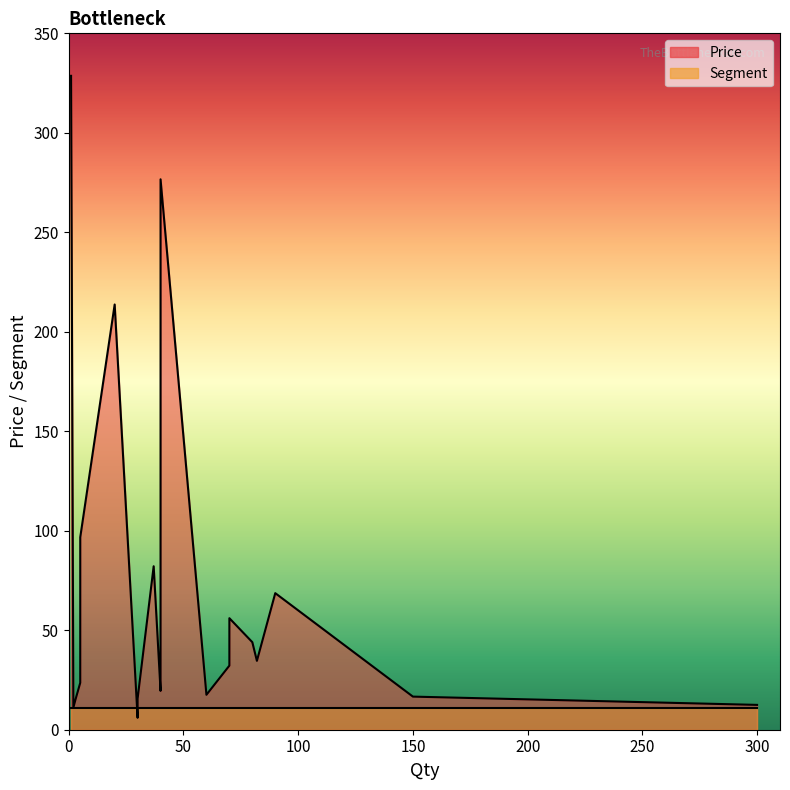

How many lines are shown in the chart?

2